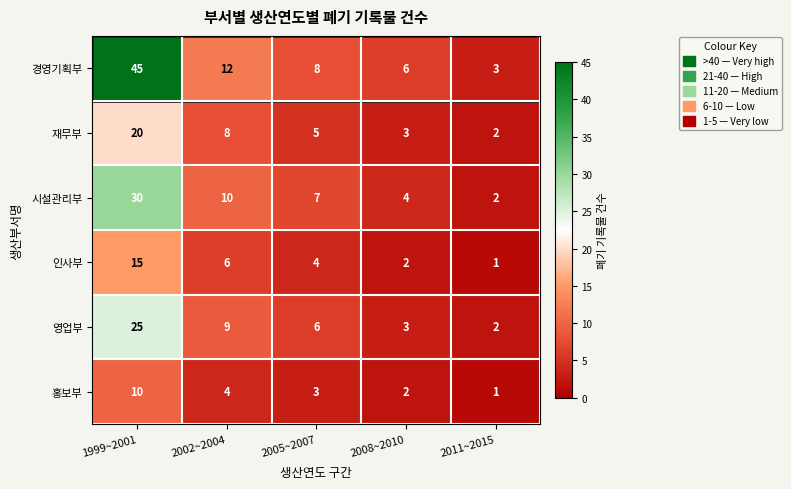

At which label does 영업부 reach its minimum?

2011~2015